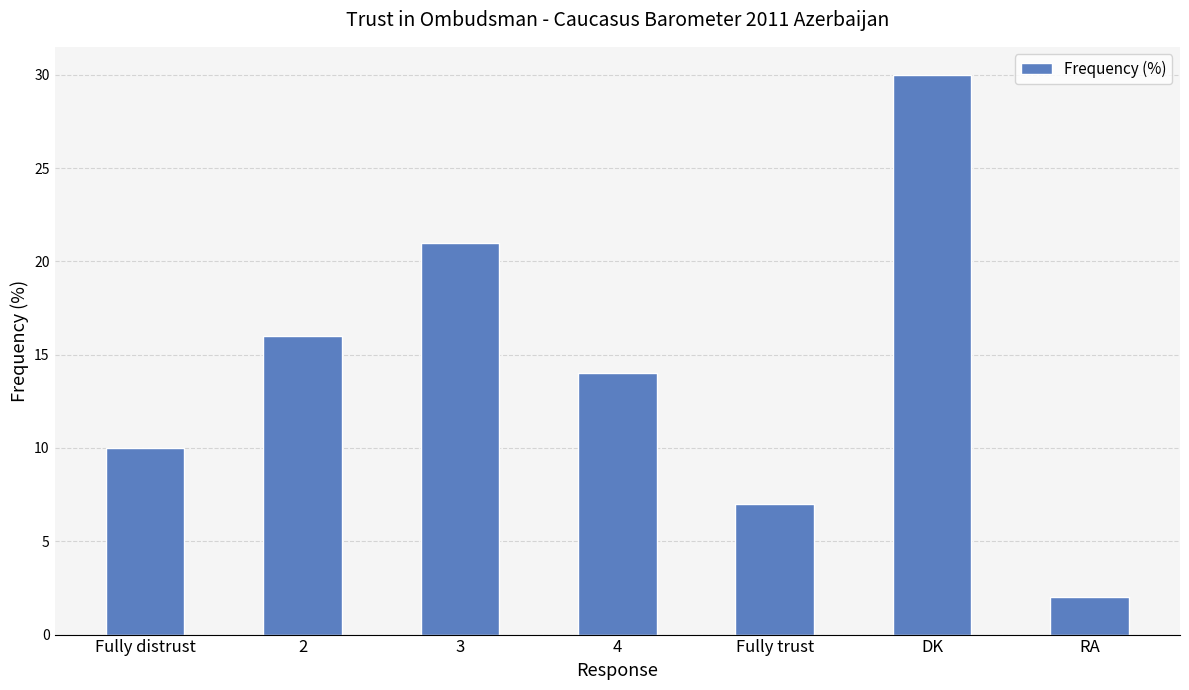

List the labels in order of value, smallest first.

RA, Fully trust, Fully distrust, 4, 2, 3, DK